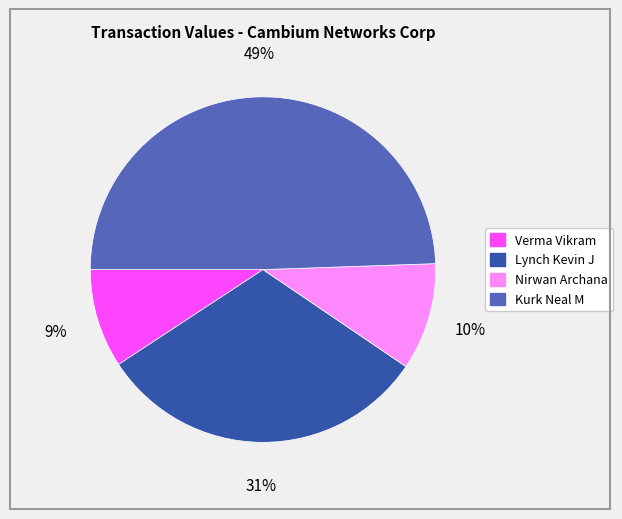

Rank the categories by value from lowest to highest.

Verma Vikram, Nirwan Archana, Lynch Kevin J, Kurk Neal M